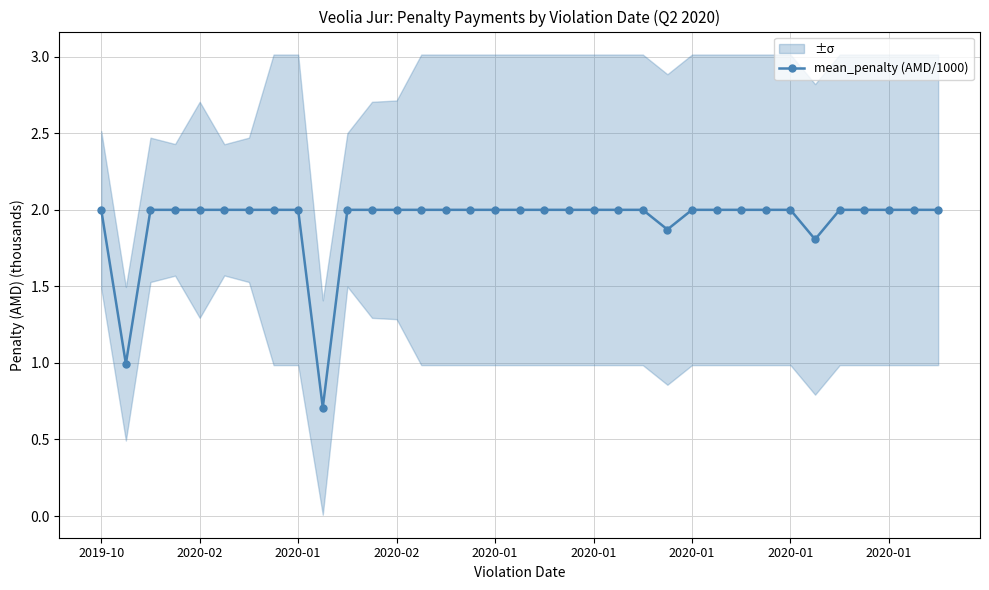

What is the minimum value shown in the chart?

0.7